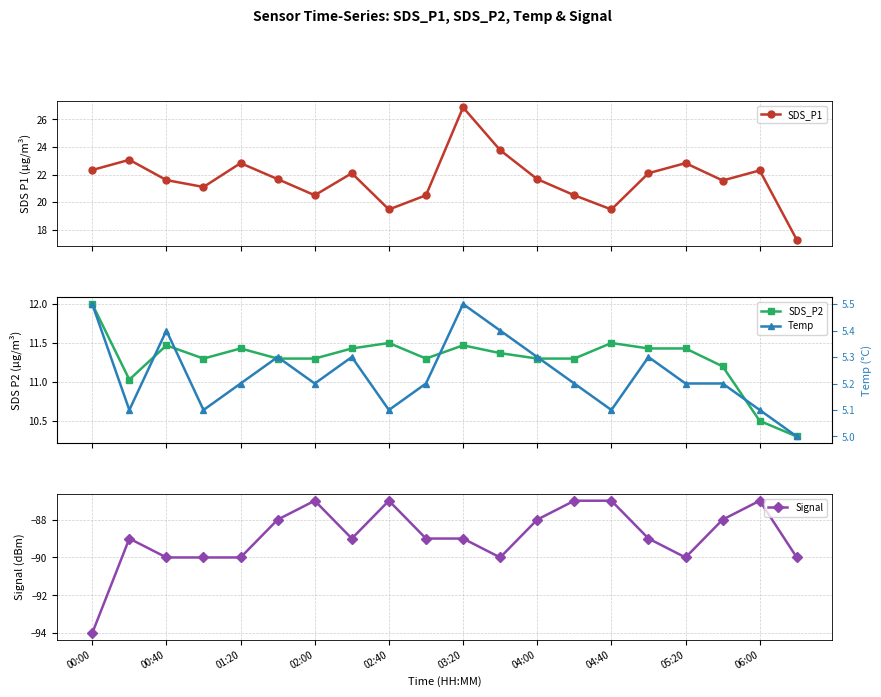

What is the lowest value of the Signal series?

-94